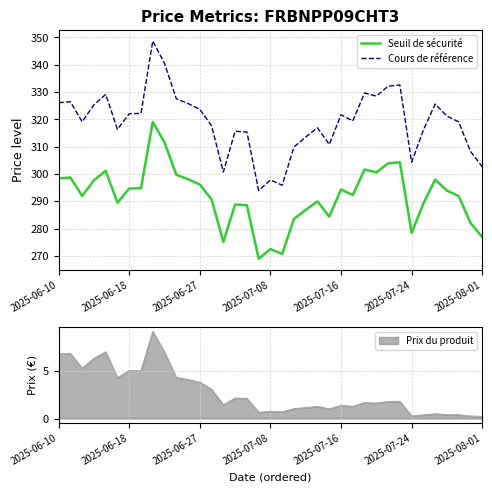

True or false: Cours de référence has a value of 326.1 at 2025-06-10.

True